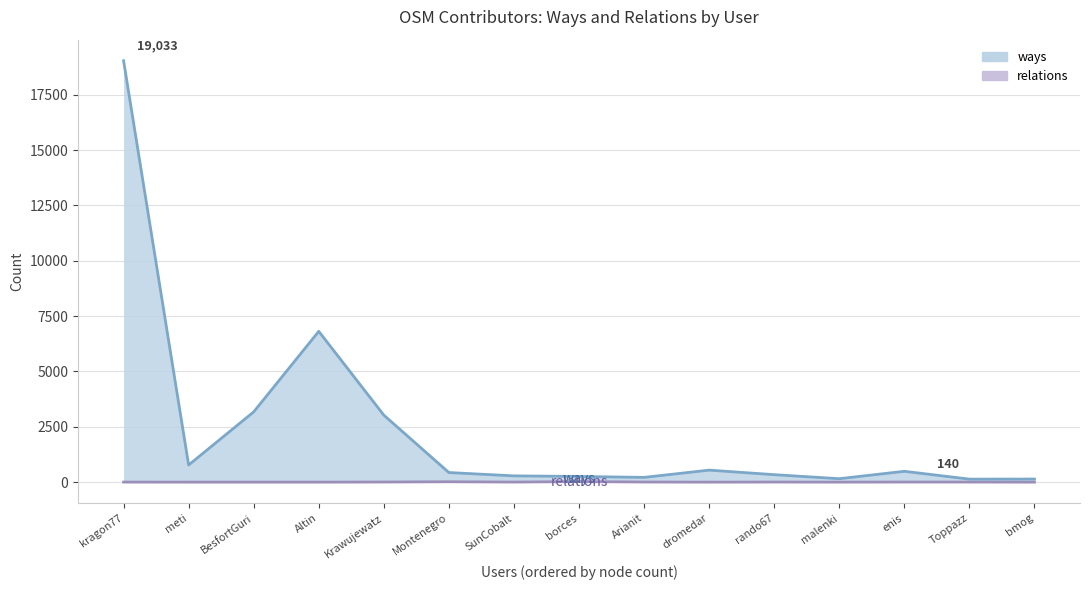

The relations series shows 1 at Krawujewatz. True or false?

False